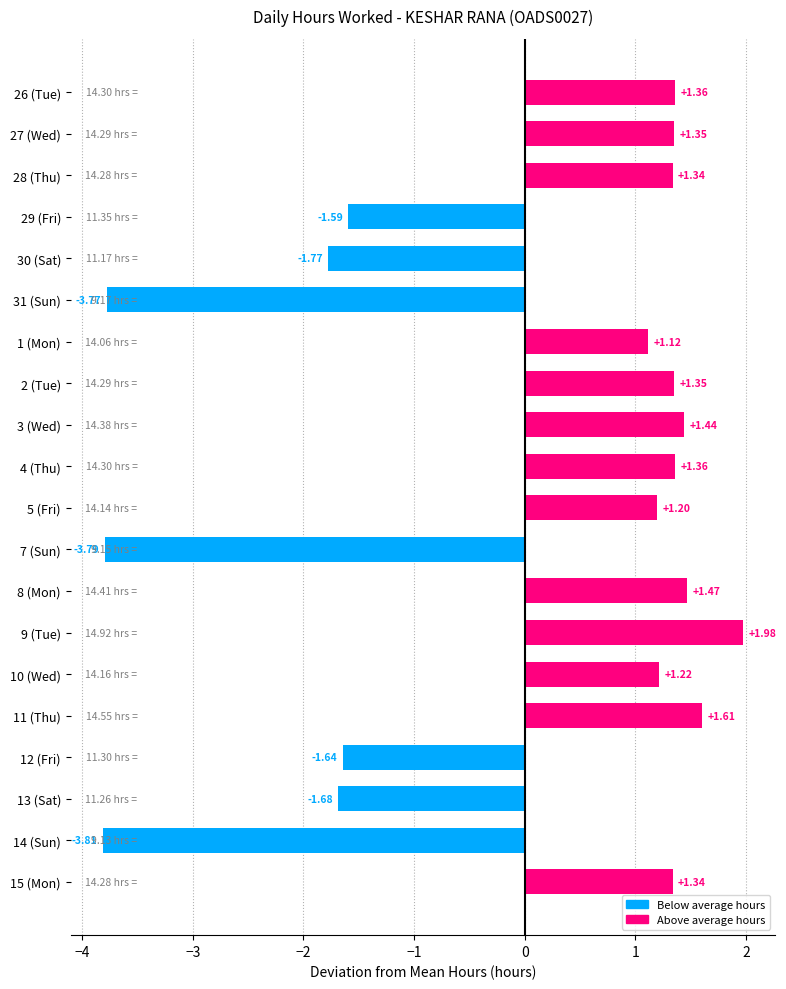

What is the change in value from 9 (Tue) to 10 (Wed)?

-0.8